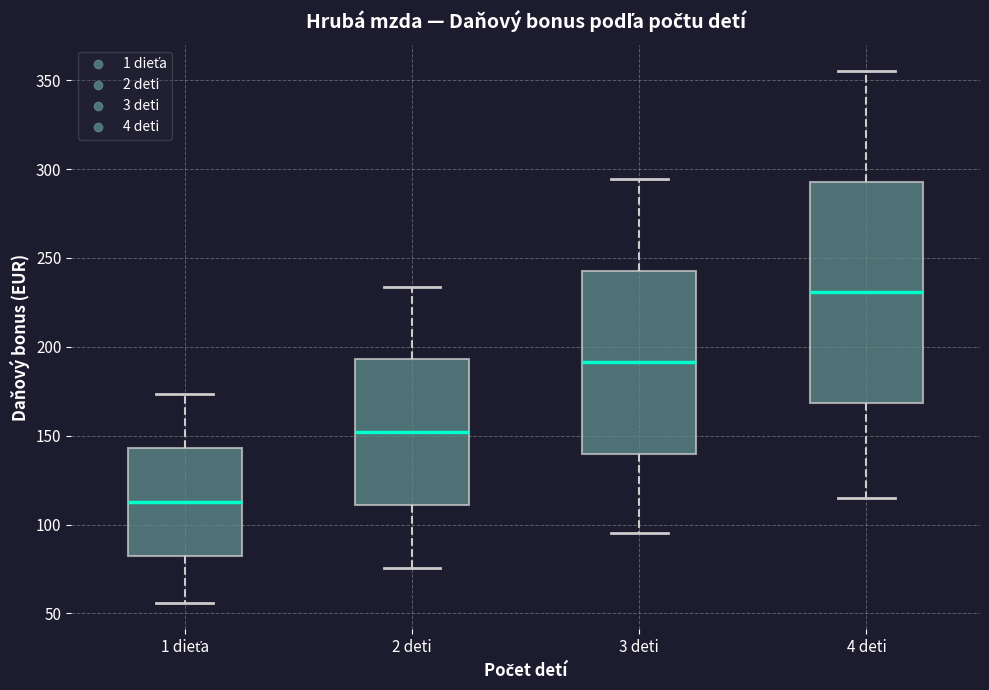

Reading left to right, read every box against the y-axis: the position of its median line, the range the box covers, and the ends of its whiskers. The values are not printed on the chart, so give them approximately, as read against the axis.

1 dieťa: median 115, box 80 to 145, whiskers 55 to 175
2 deti: median 150, box 110 to 195, whiskers 75 to 235
3 deti: median 190, box 140 to 245, whiskers 95 to 295
4 deti: median 230, box 170 to 295, whiskers 115 to 355